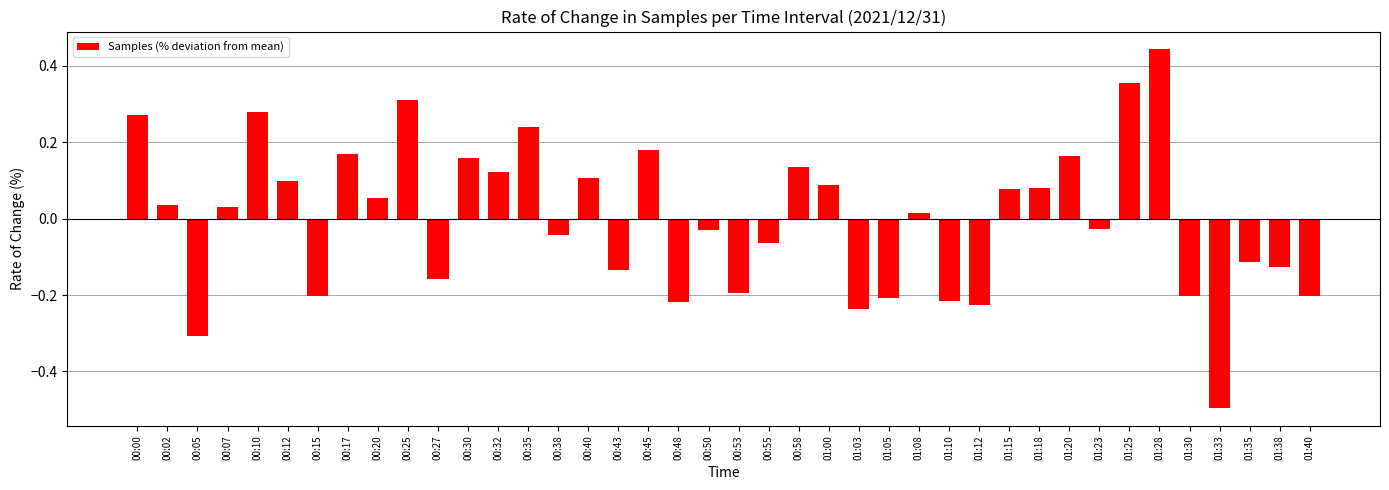

At which category does the chart reach its peak across all series?

01:28